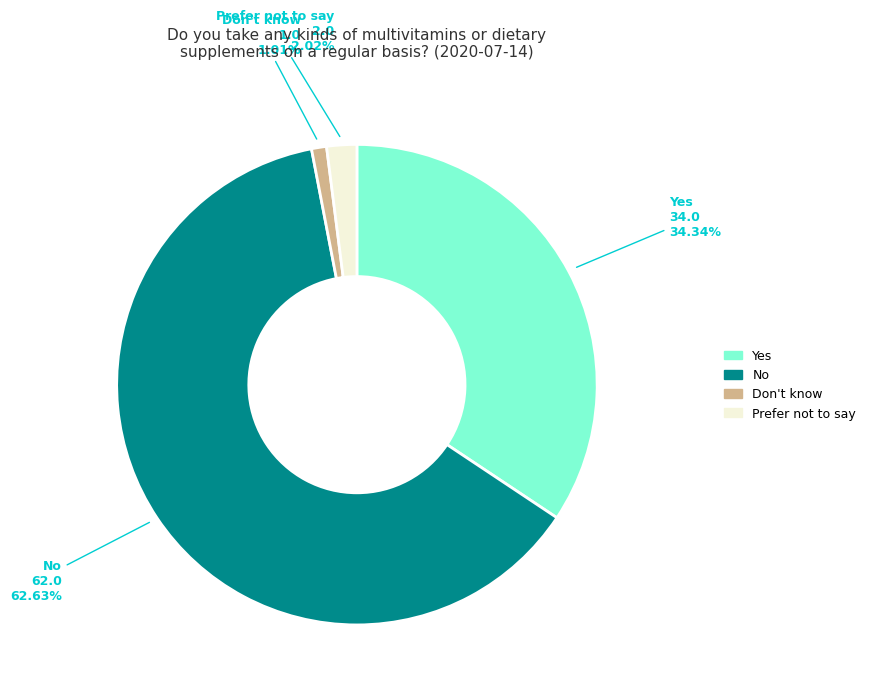

How many slices are in this pie chart?

4